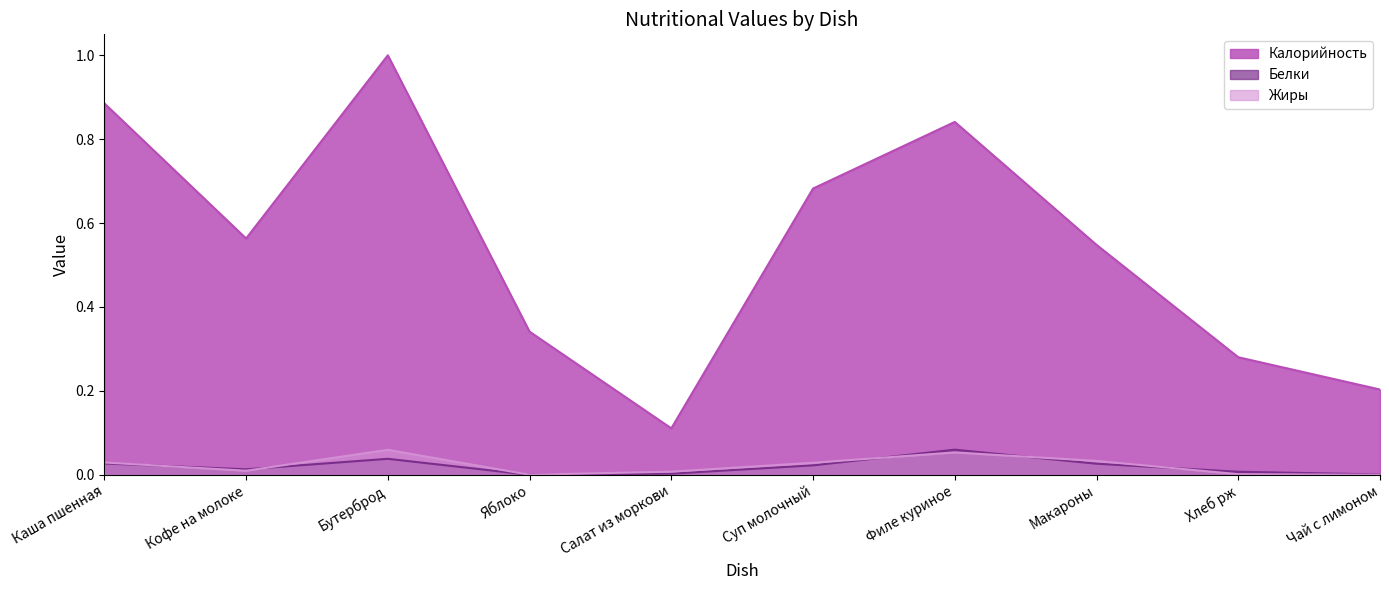

True or false: Калорийность has more than 0 points higher than both neighbors.

True